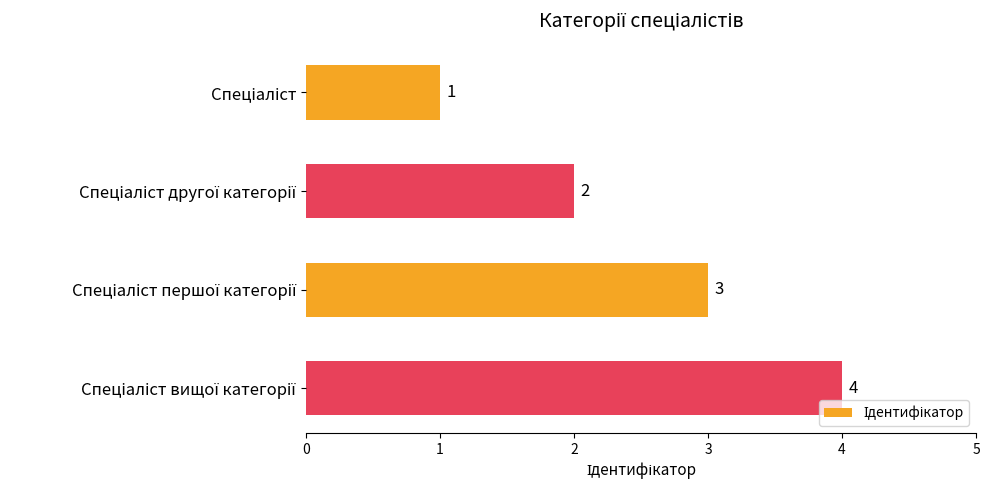

What is the maximum value shown in the chart?

4